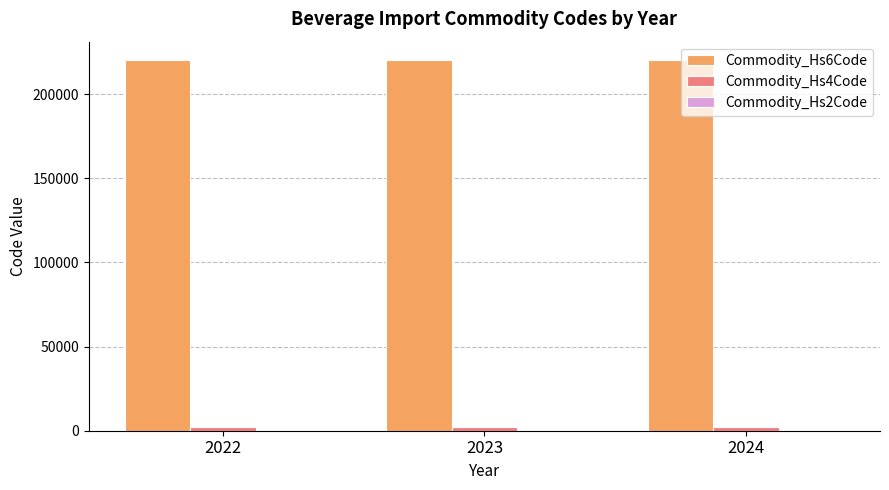

What is the greatest value displayed?

220210